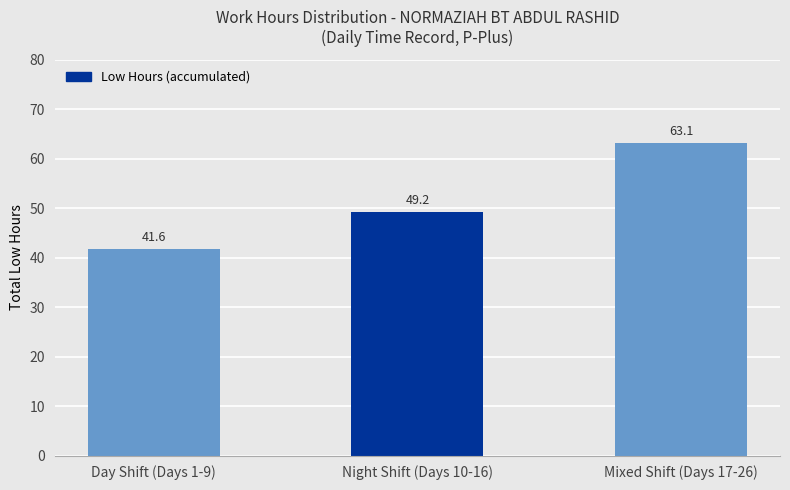

Which label corresponds to the largest value in the chart?

Mixed Shift (Days 17-26)